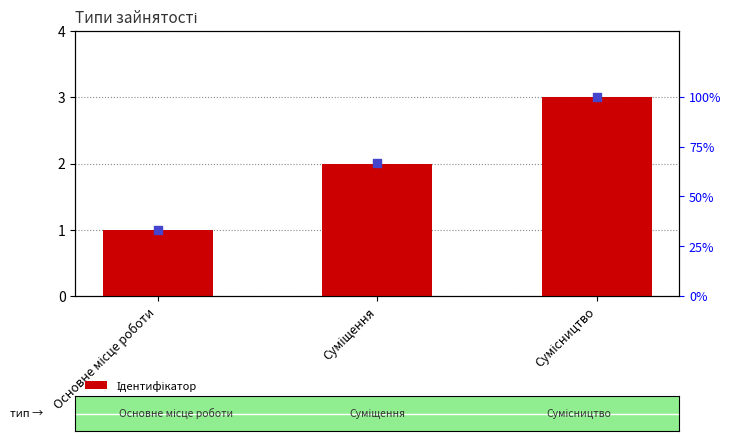

Which series contains the lowest Y value?

Ідентифікатор